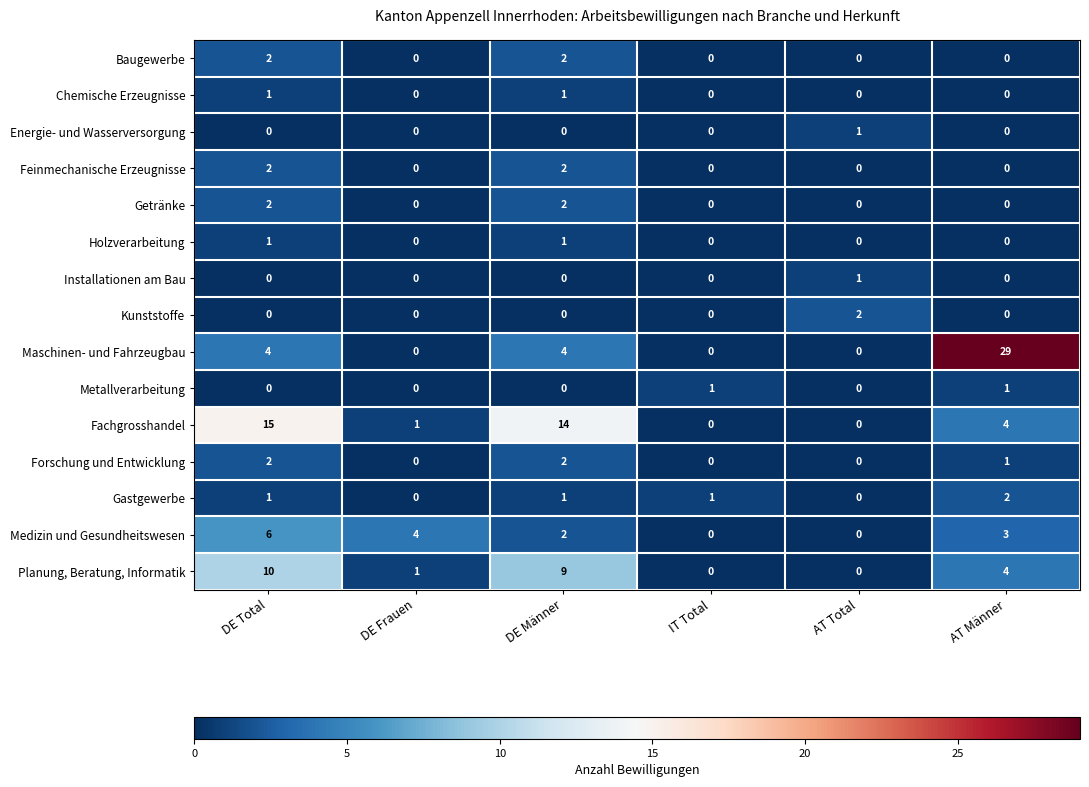

At which category does the chart reach its peak across all series?

AT Männer